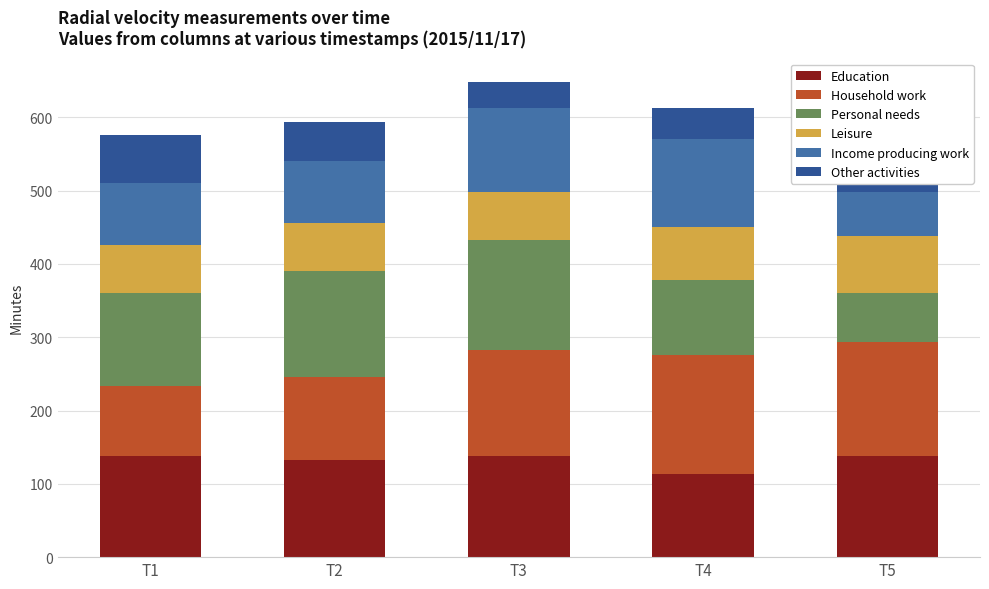

What is the total value across all series at T1?

576